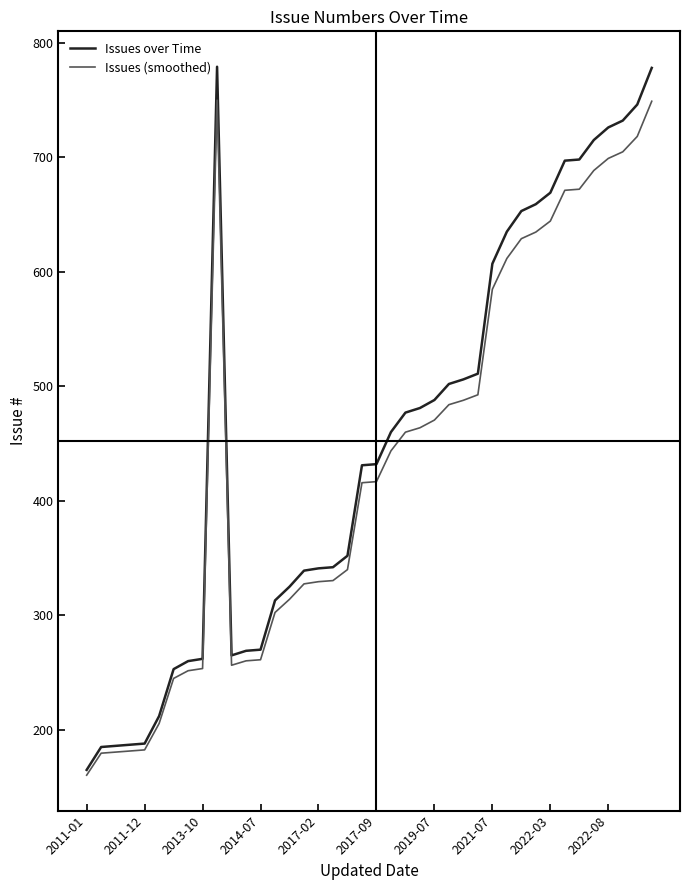

How many lines are shown in the chart?

2